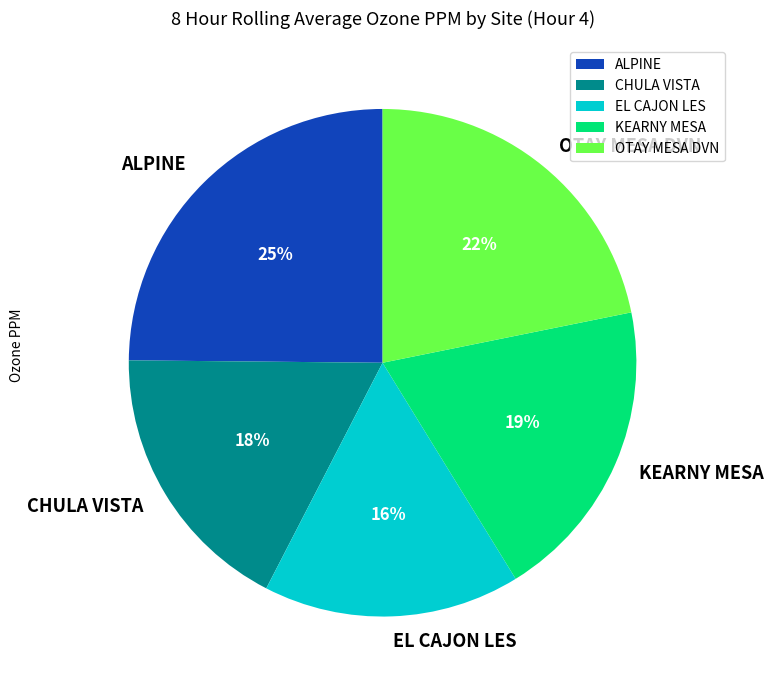

To the nearest percent, what is the average slice percentage?

20%